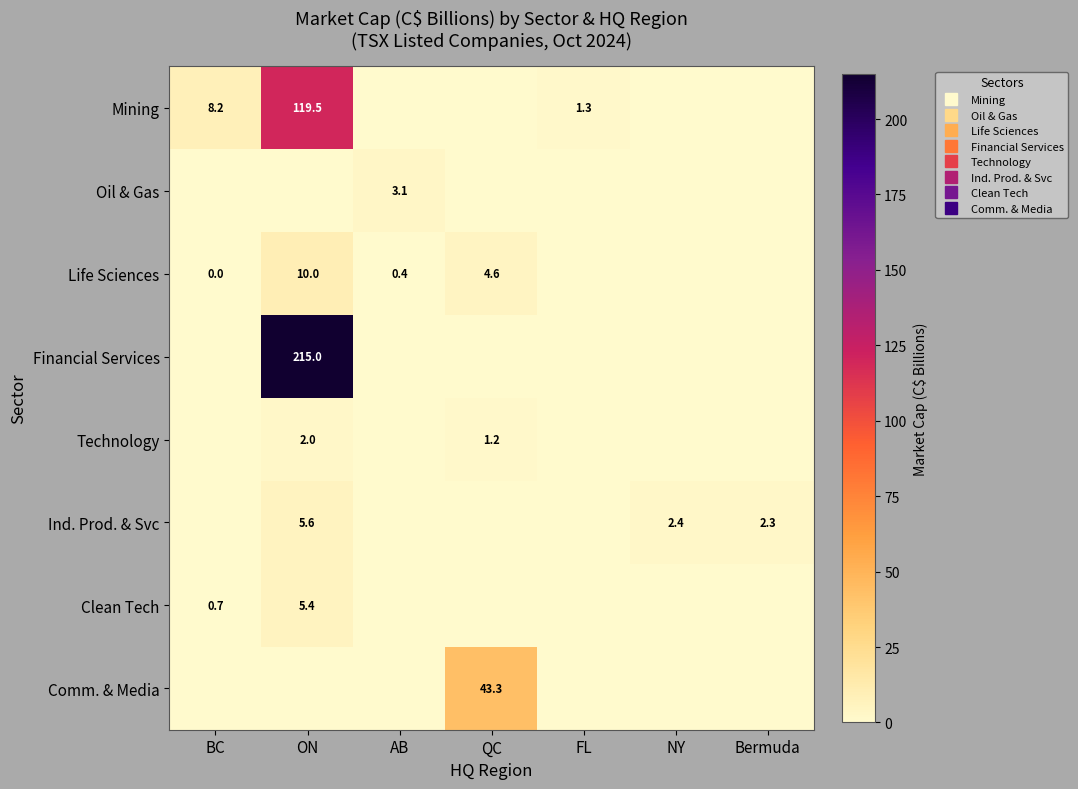

Where is Financial Services nearest to the value 107?

BC